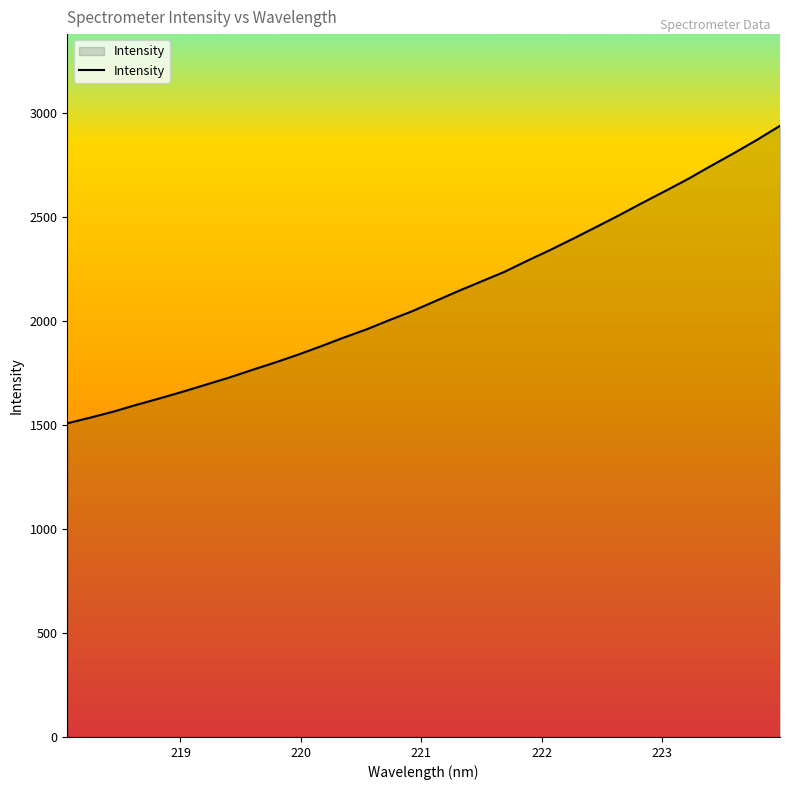

What is the maximum value shown in the chart?

2937.6